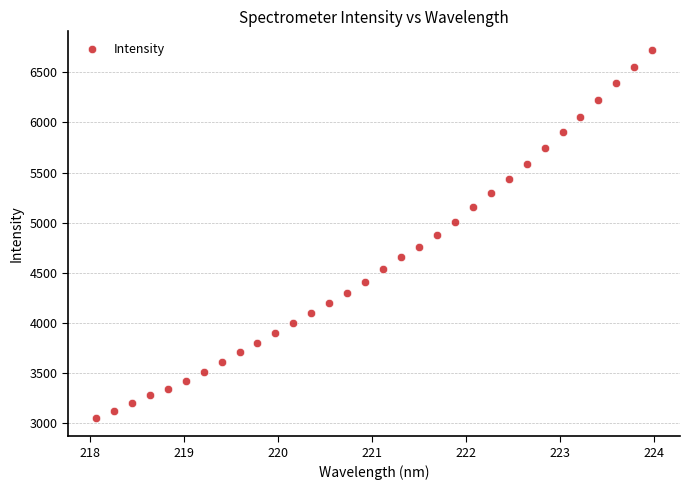

What is the range of X values (max minus min)?

5.9